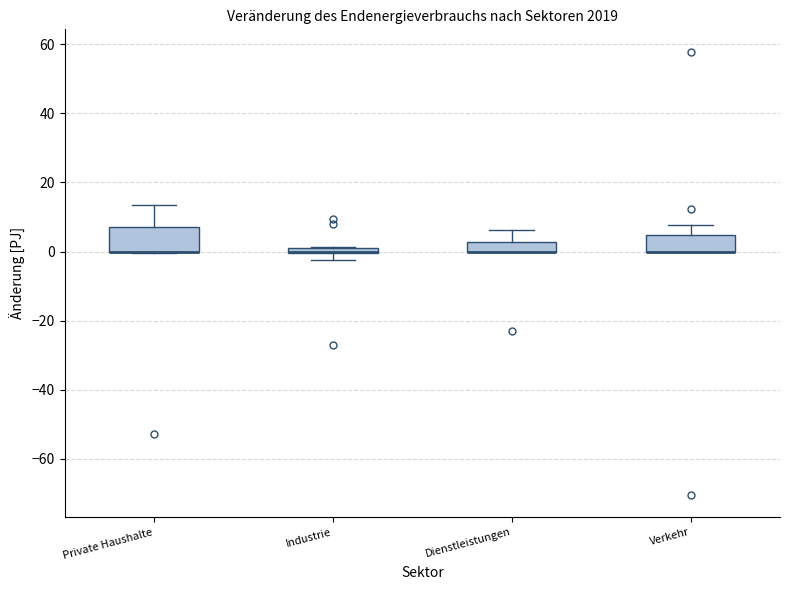

Which box is the tallest, from its lower edge to its upper edge?

Private Haushalte